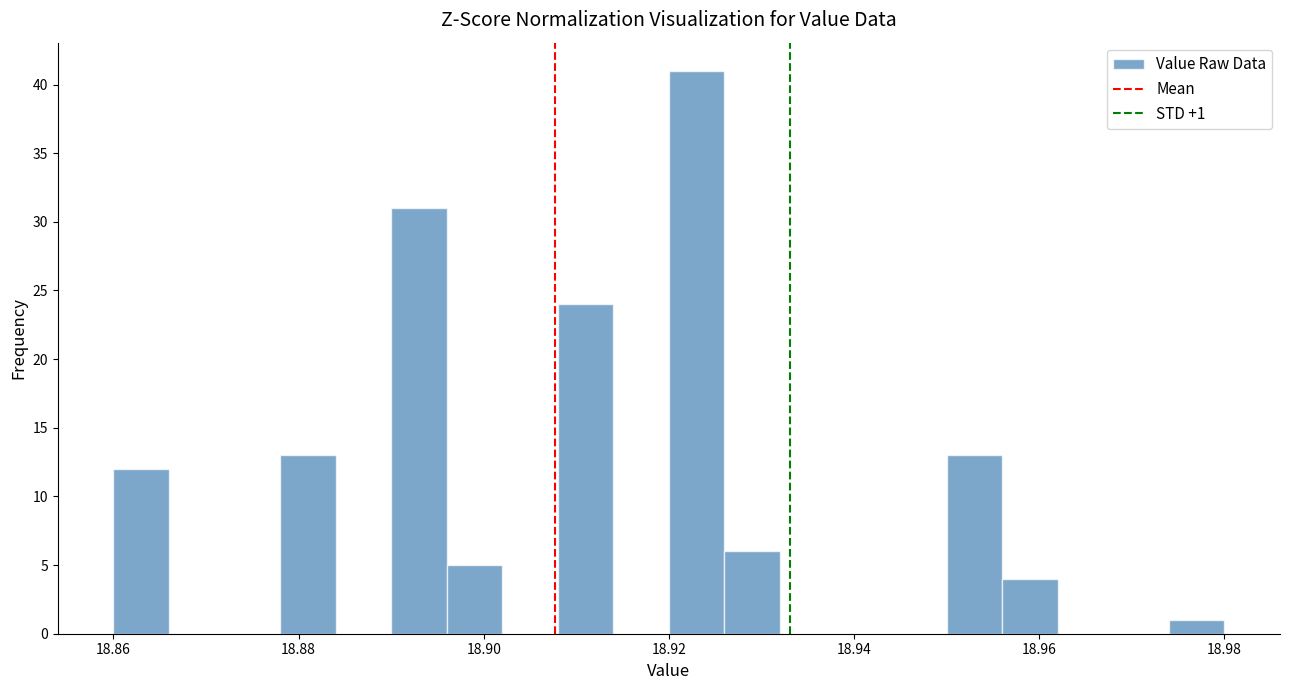

Around what value on the x-axis is the tallest bar? Give the approximate position of its centre, as read against the axis.

18.924